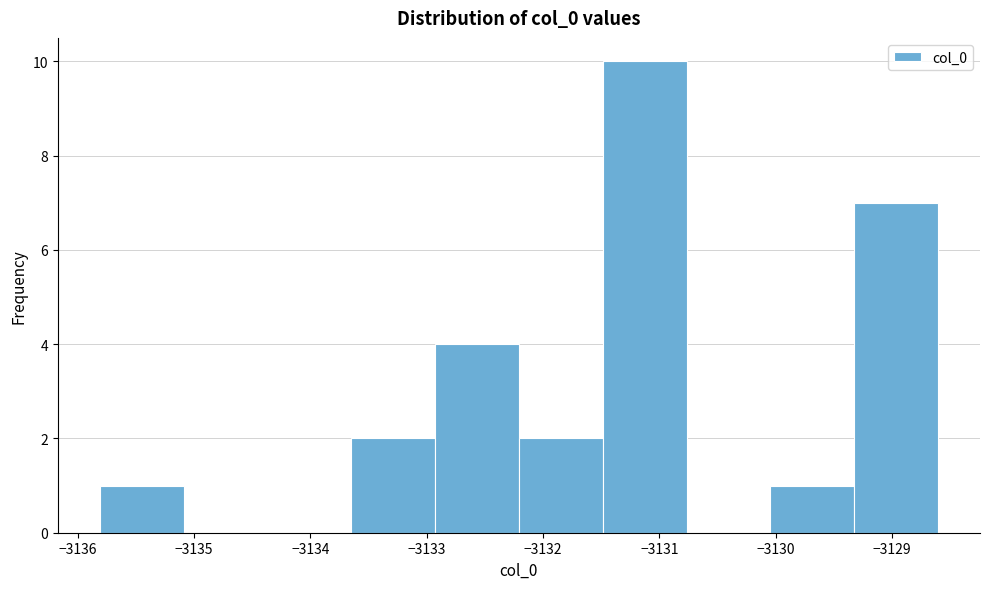

Reading left to right, transcribe this chart: for each bar, give the range it covers on the x-axis and its height. Neither the bar edges nor the heights are printed on the chart, so give them approximately, as read against the axes.

-3135.8 to -3135.1: 1
-3135.1 to -3134.4: 0
-3134.4 to -3133.6: 0
-3133.6 to -3132.9: 2
-3132.9 to -3132.2: 4
-3132.2 to -3131.5: 2
-3131.5 to -3130.8: 10
-3130.8 to -3130.0: 0
-3130.0 to -3129.3: 1
-3129.3 to -3128.6: 7